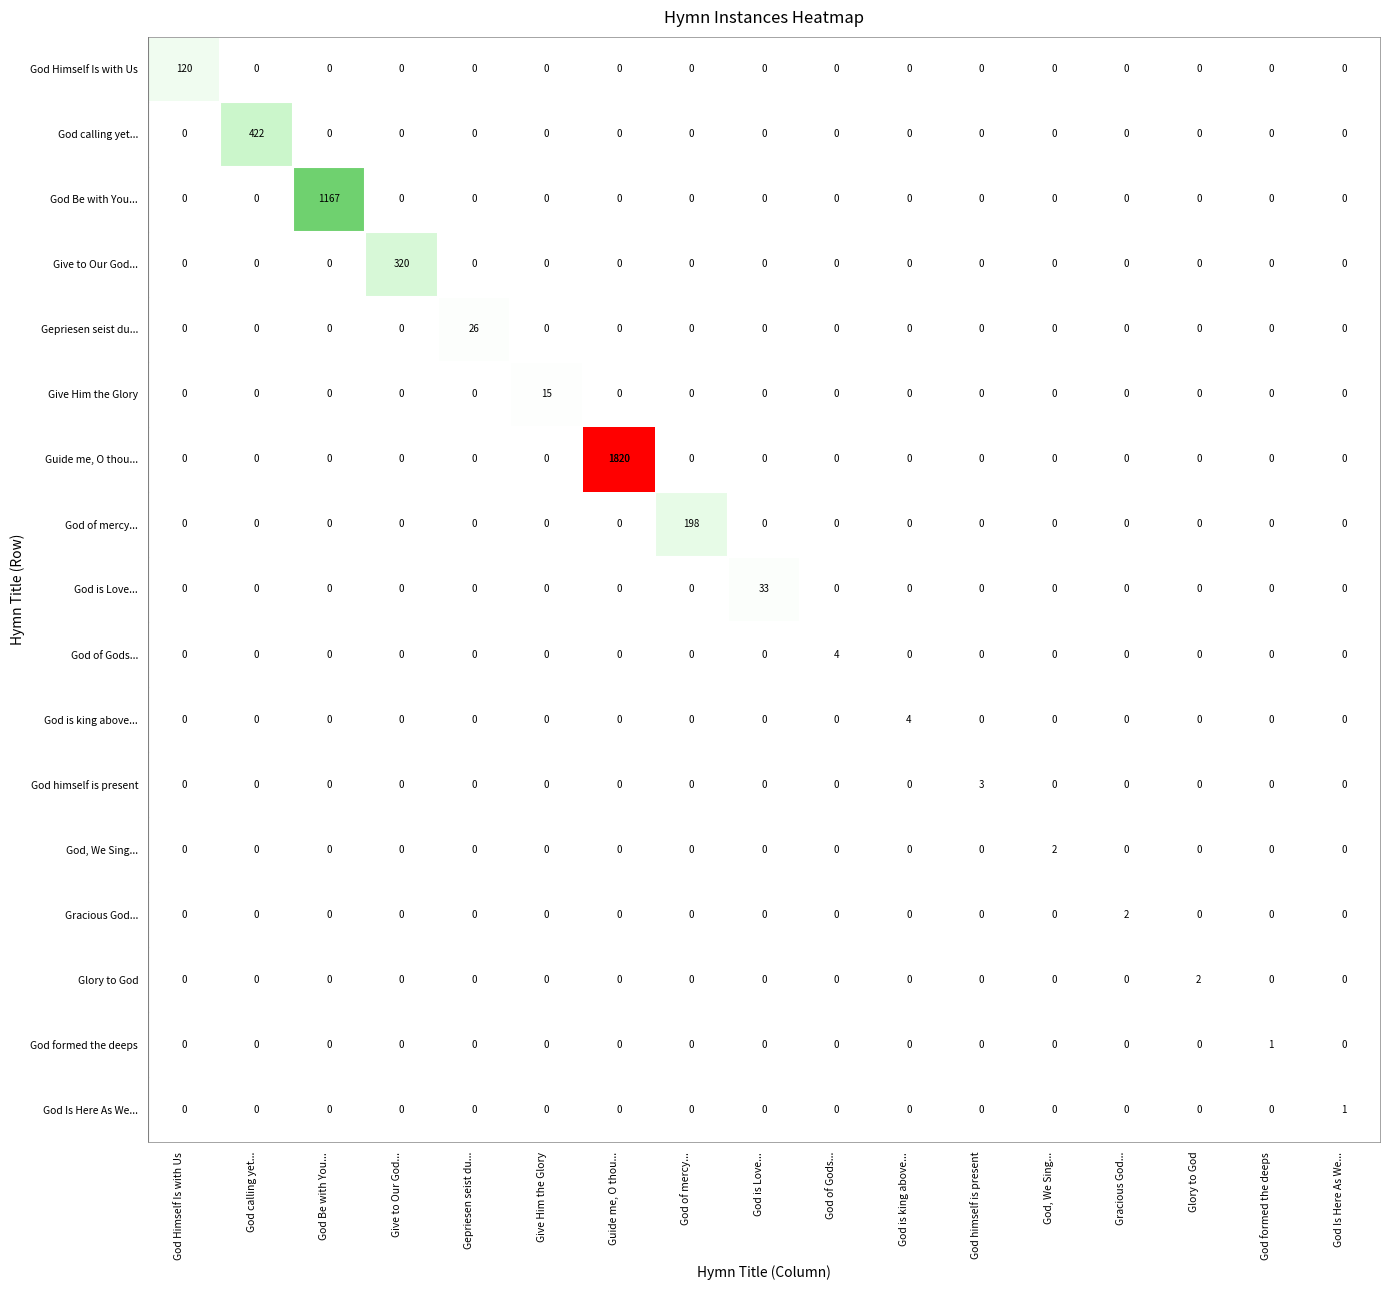

What is the sum of all God calling yet... values?

422